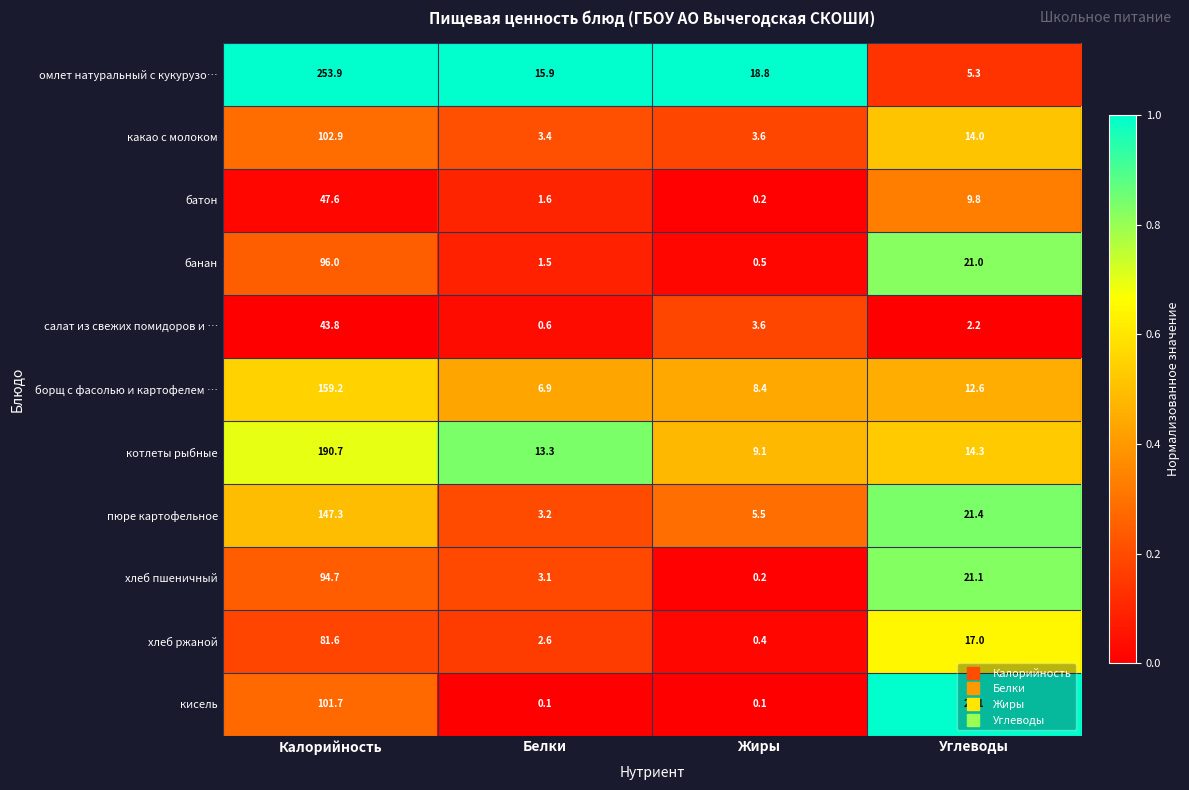

Rank the series at Калорийность from lowest to highest value.

салат из свежих помидоров и …, батон, хлеб ржаной, хлеб пшеничный, банан, кисель, какао с молоком, пюре картофельное, борщ с фасолью и картофелем …, котлеты рыбные, омлет натуральный с кукурузо…